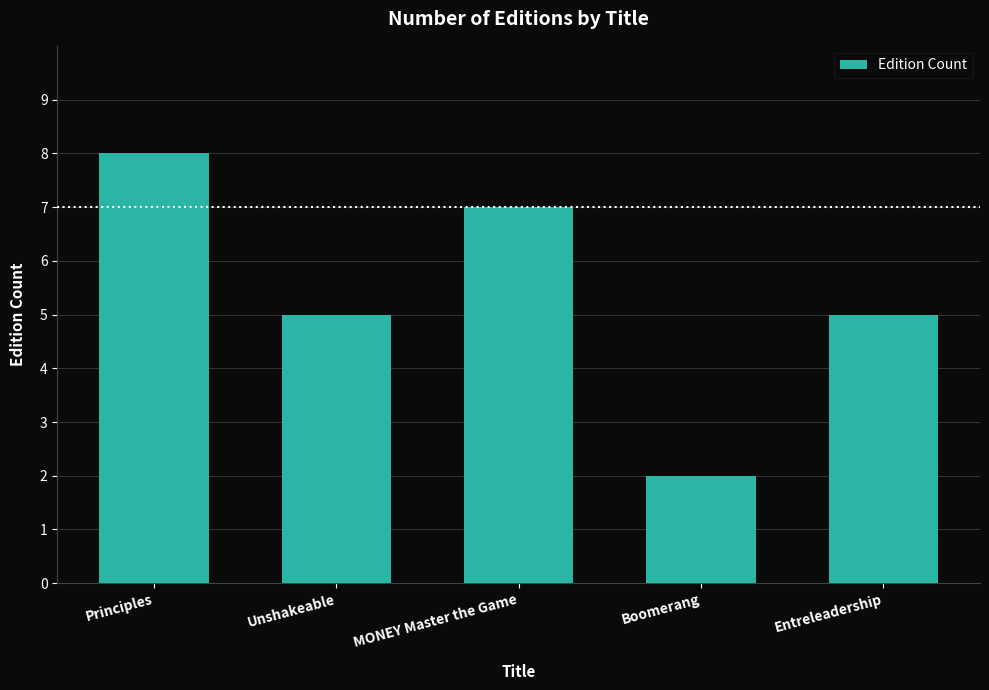

Reading left to right, extract all data points from this chart.

8	5	7	2	5